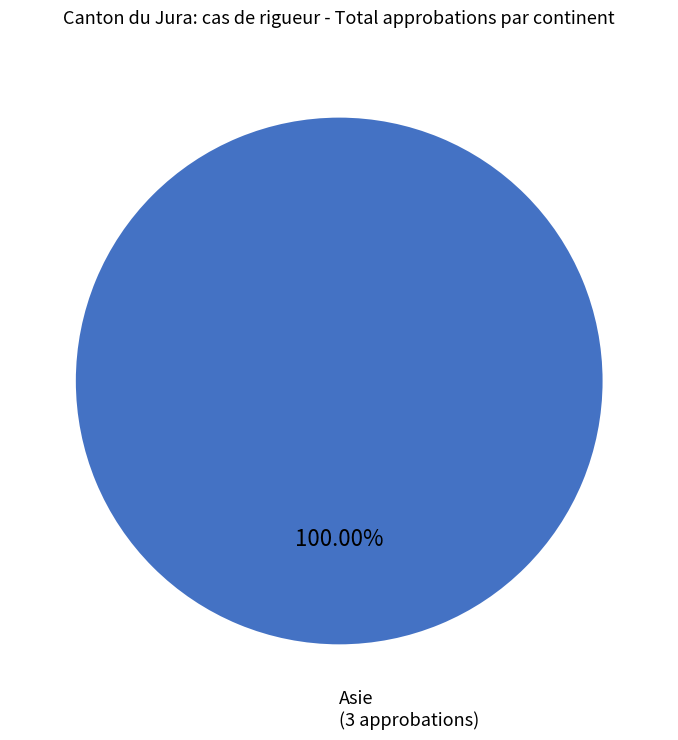

How many slices are in this pie chart?

1